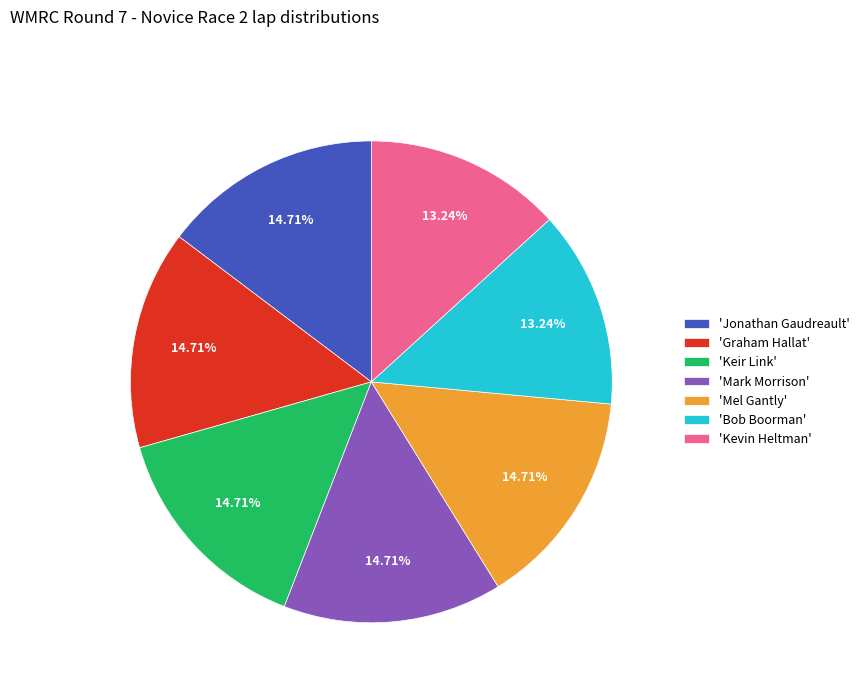

Is there any slice that represents more than half of the pie?

No